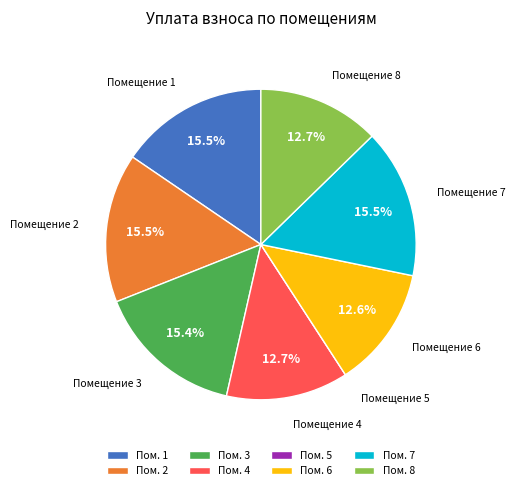

Does Помещение 8 account for over 50% of the chart?

No